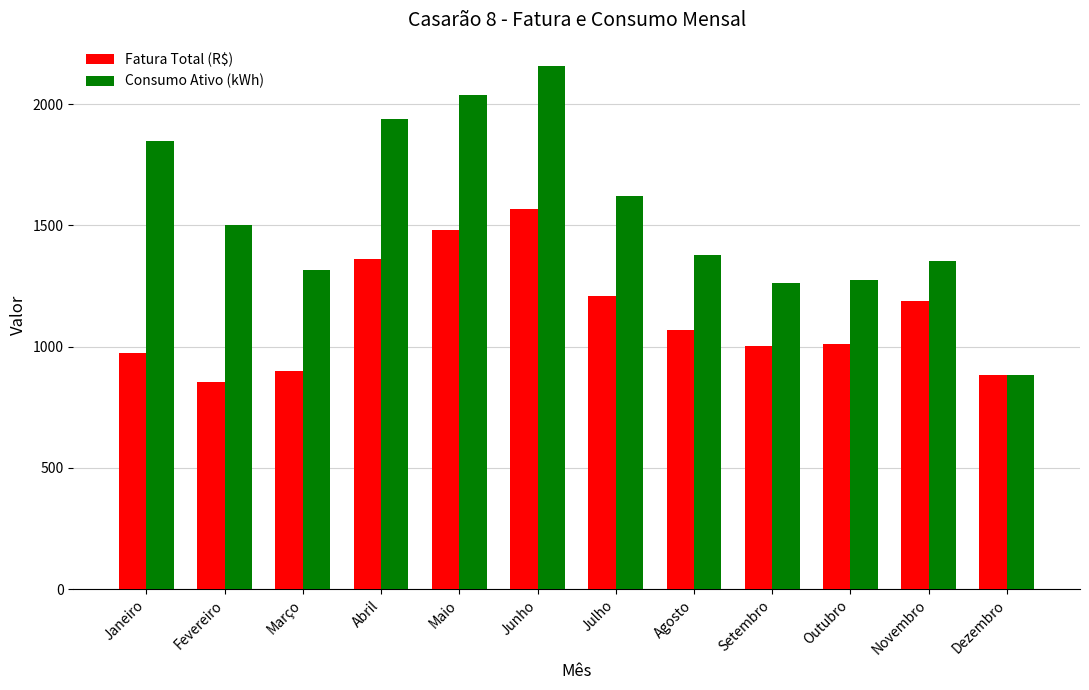

Does the chart contain any negative values?

No